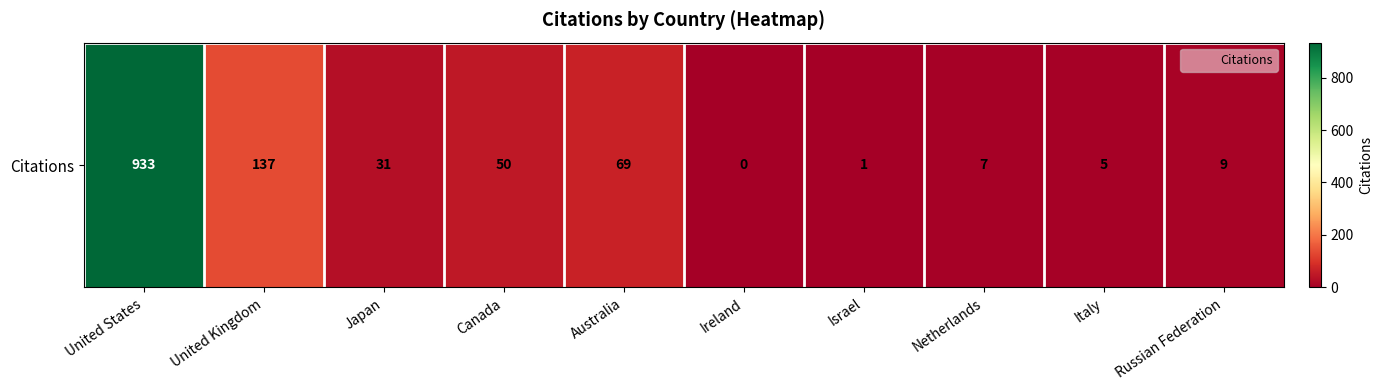

Which label corresponds to the smallest value in the chart?

Ireland